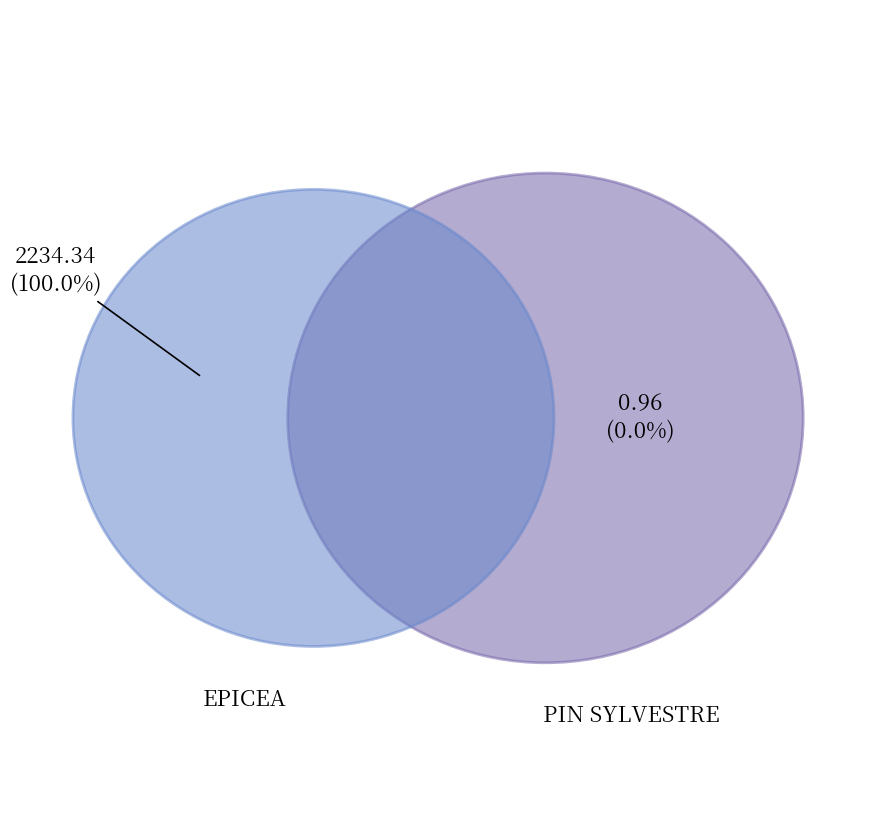

Rank the categories by value from lowest to highest.

PIN SYLVESTRE, EPICEA